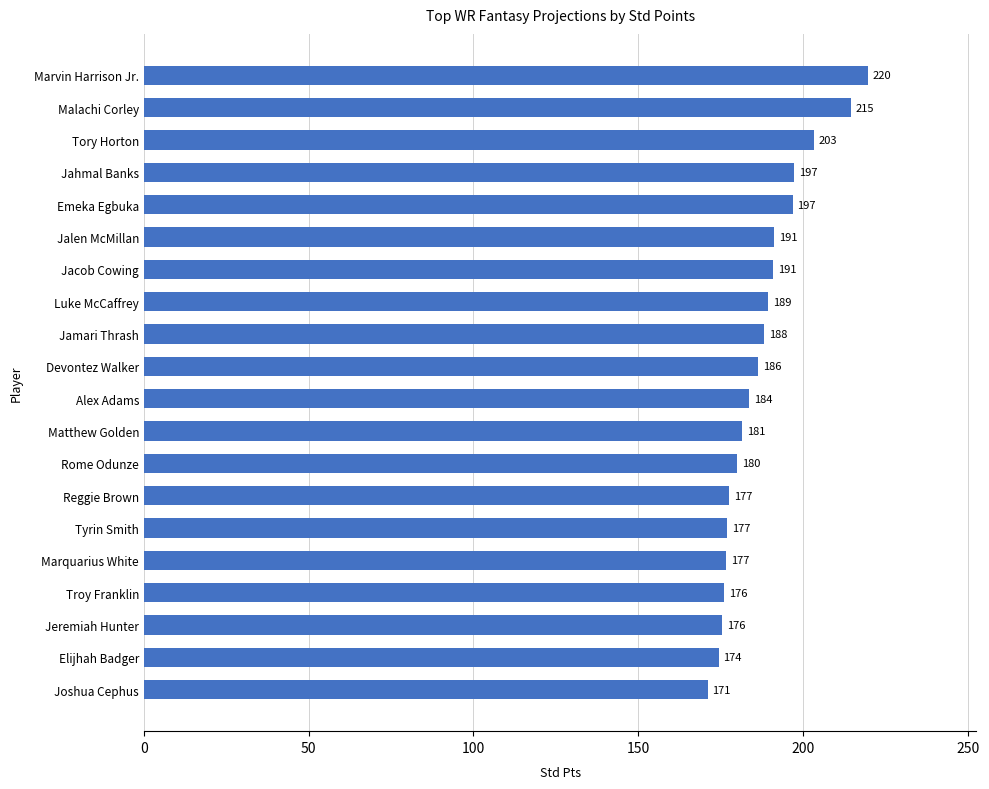

What is the smallest value displayed?

171.0